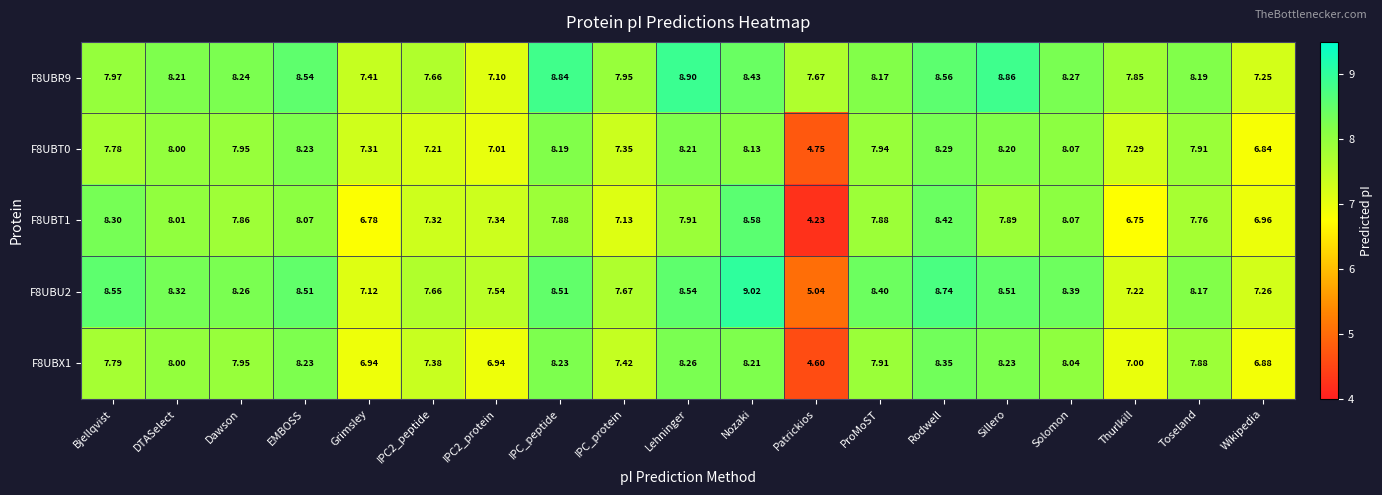

How many data points does each series have?

19